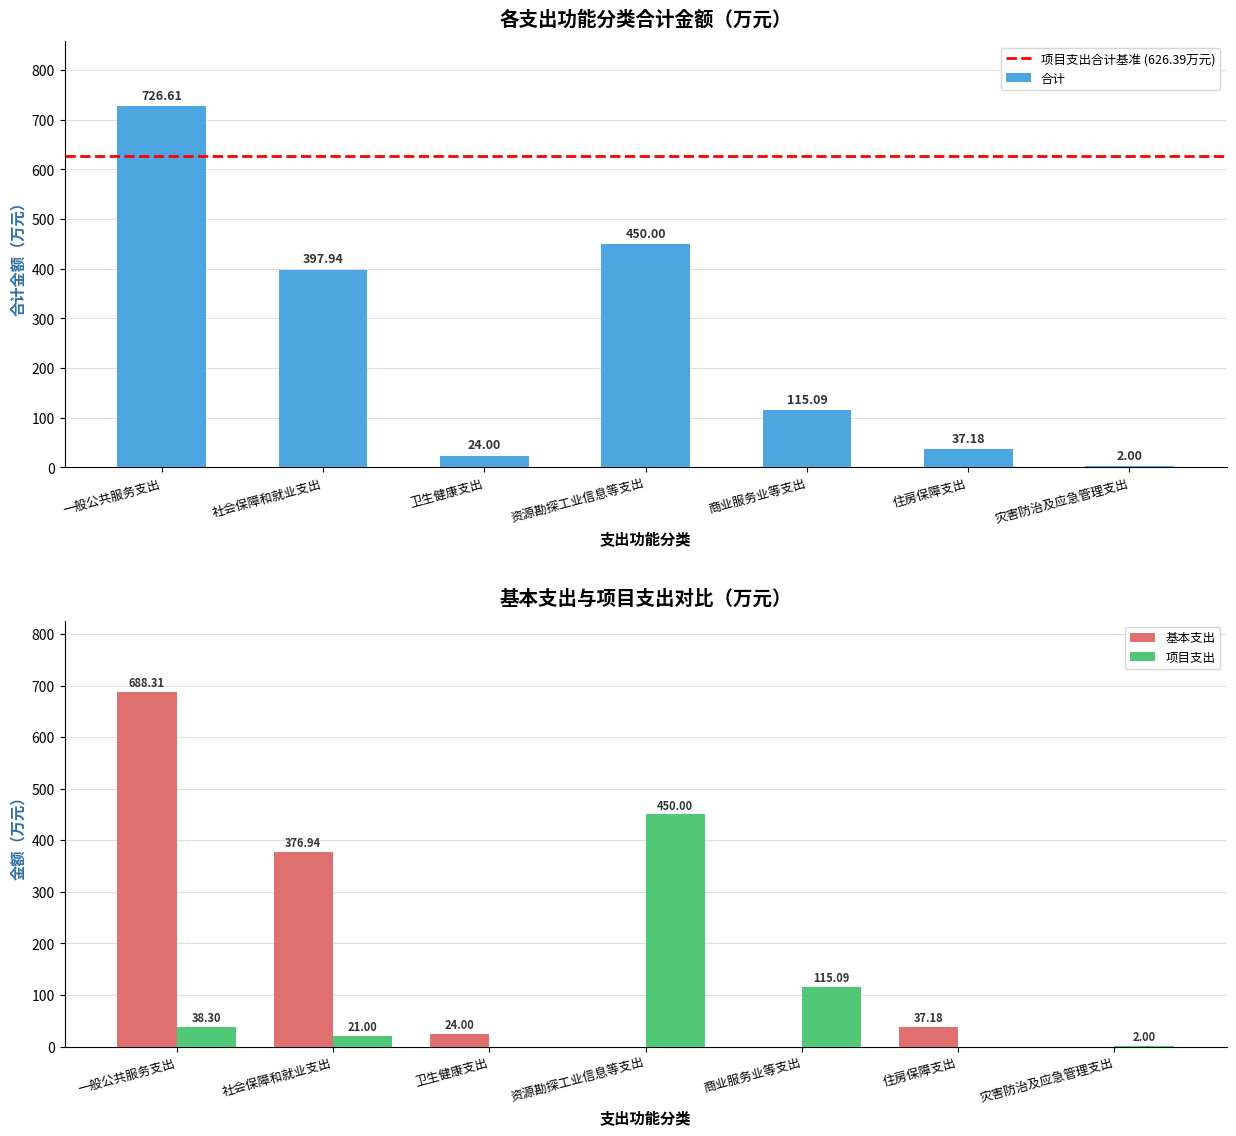

Where is 基本支出 nearest to the value 344?

社会保障和就业支出